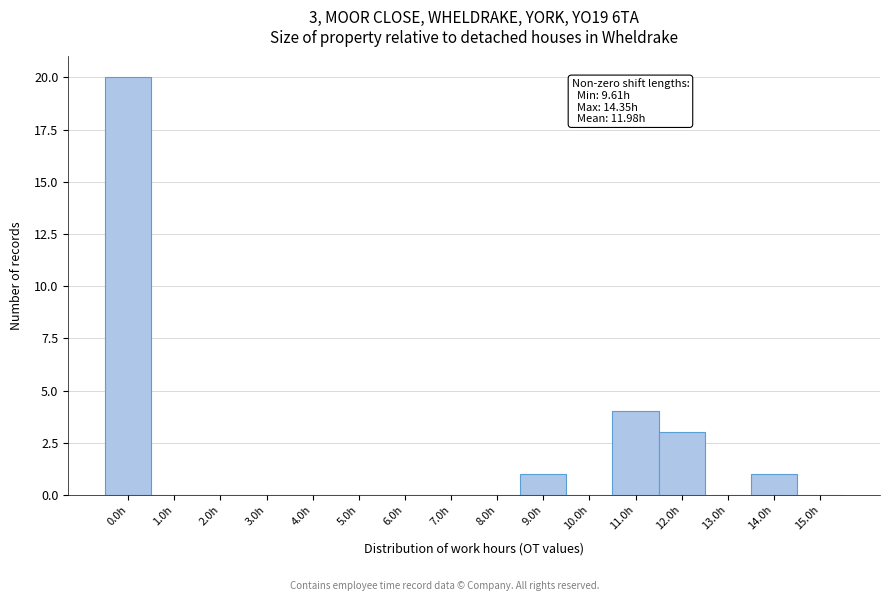

Reading right to left, list all the values displayed in this chart.

15.0h=0	14.0h=1	13.0h=0	12.0h=3	11.0h=4	10.0h=0	9.0h=1	8.0h=0	7.0h=0	6.0h=0	5.0h=0	4.0h=0	3.0h=0	2.0h=0	1.0h=0	0.0h=20